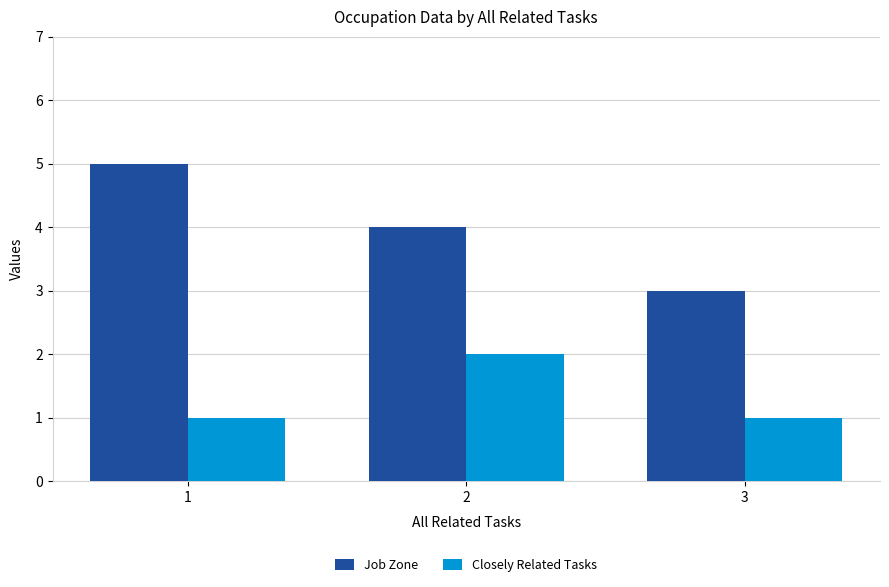

What is the total value across all series at 1?

6